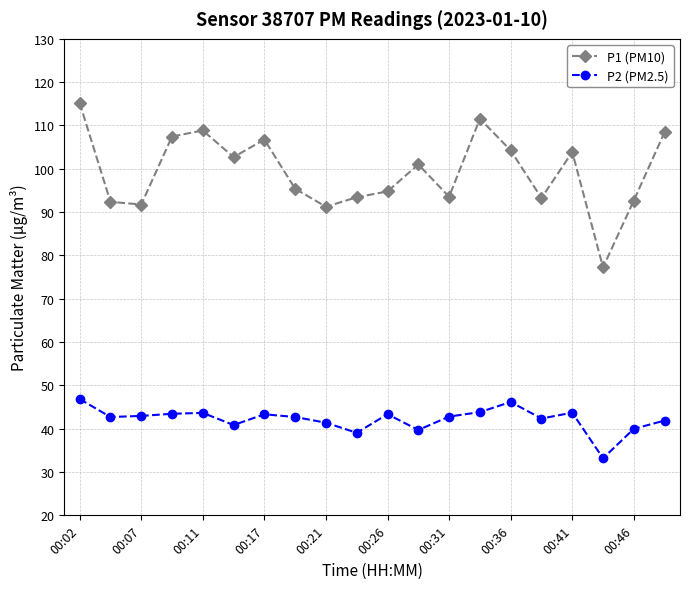

How many distinct data groups are displayed?

2